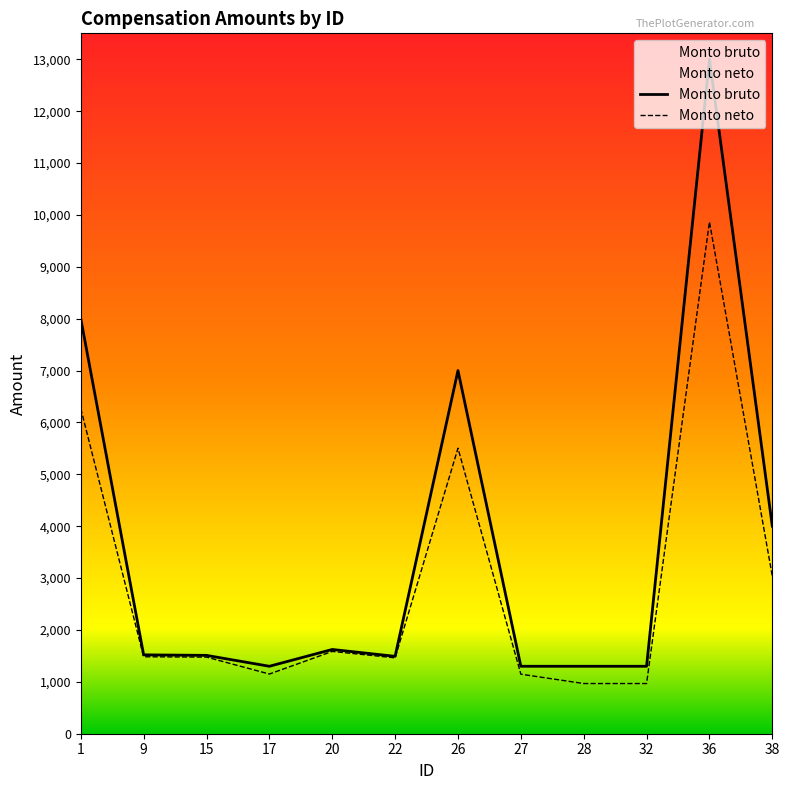

How many series are shown in this chart?

2